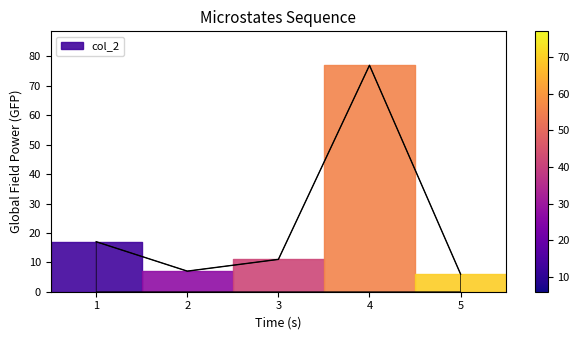

How many lines are shown in the chart?

1